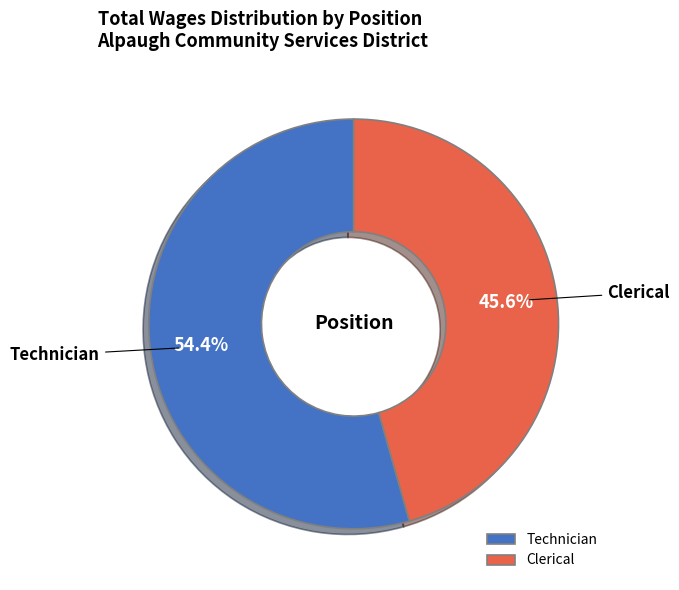

To the nearest percent, what is the average slice percentage?

50%